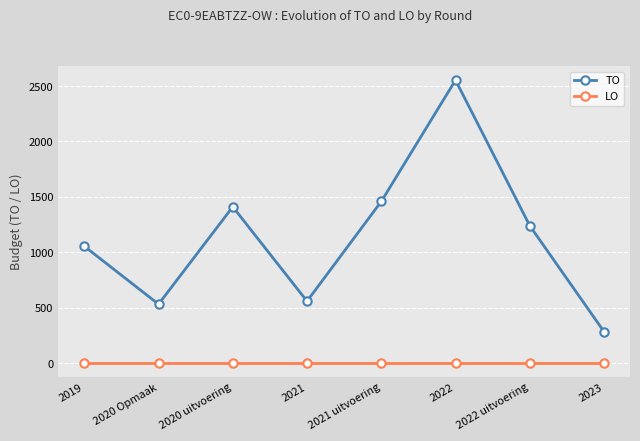

What are all the series names shown in the legend?

TO, LO